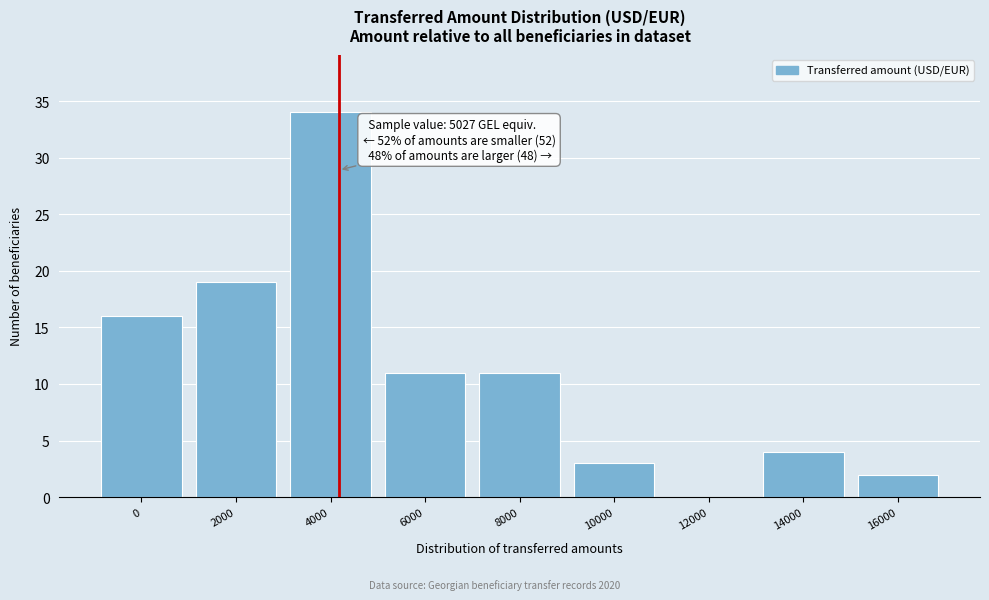

Reading left to right, transcribe all the data shown in this chart.

0=16	2000=19	4000=34	6000=11	8000=11	10000=3	12000=0	14000=4	16000=2